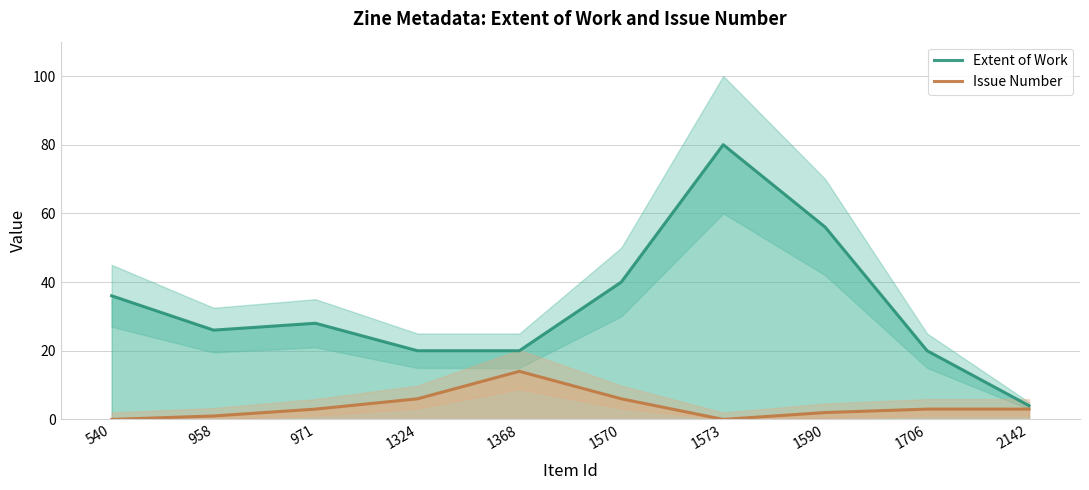

What is the value of the Extent of Work point at the 6th from the left?

40